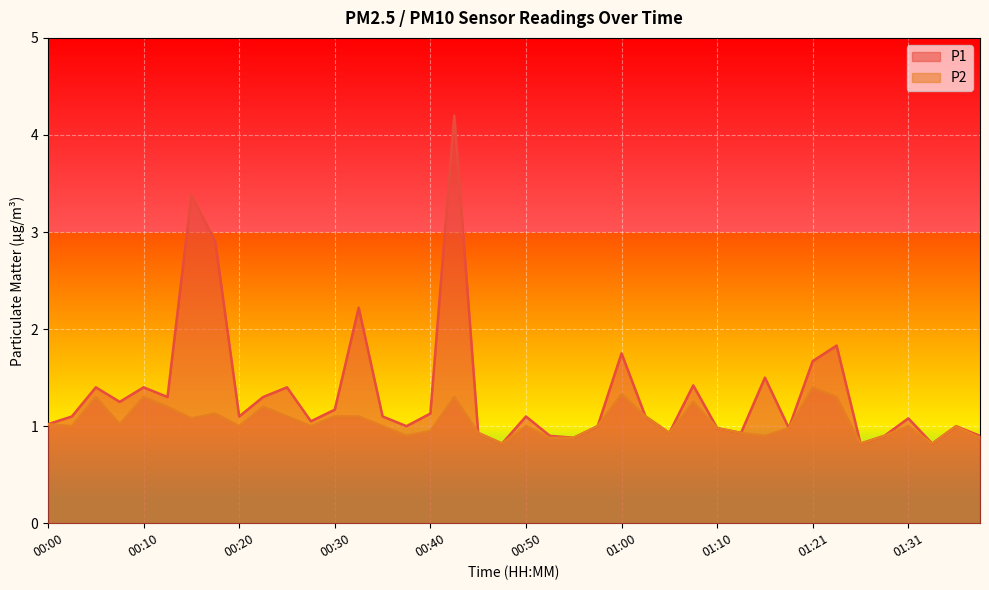

At which label is P1 closest to 2?

01:23